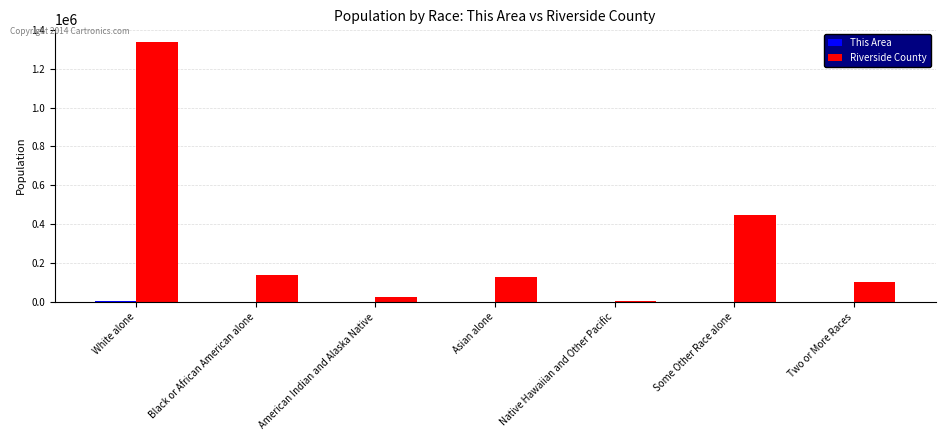

What is the maximum value shown in the chart?

1335147